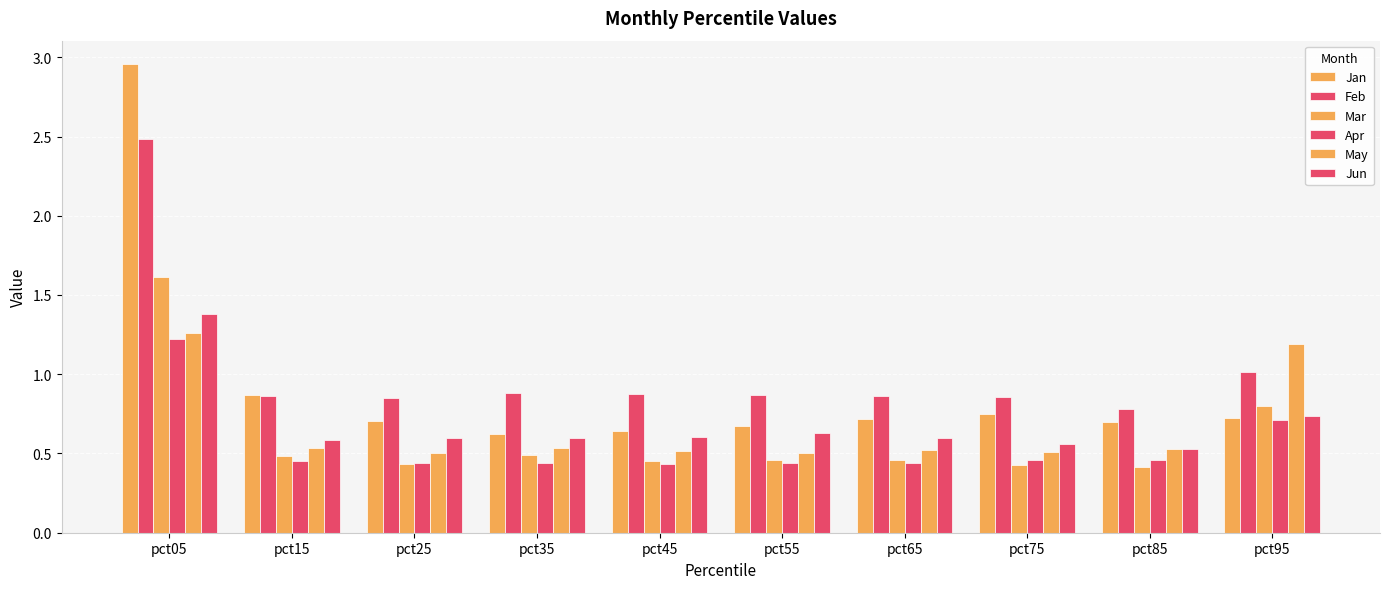

Does the chart contain any negative values?

No